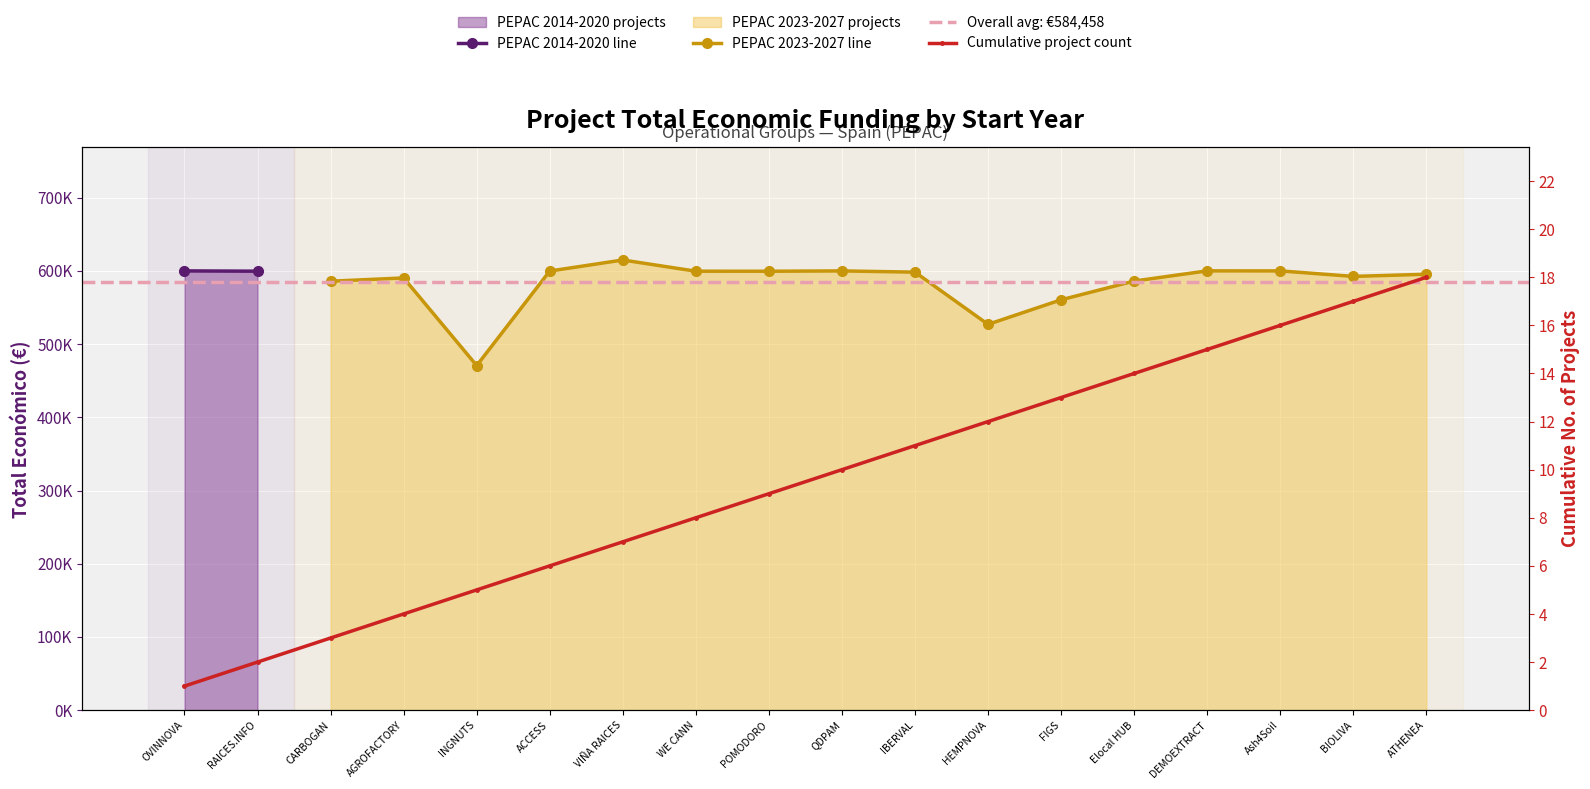

At which category does the data reach its first local valley?

INGNUTS